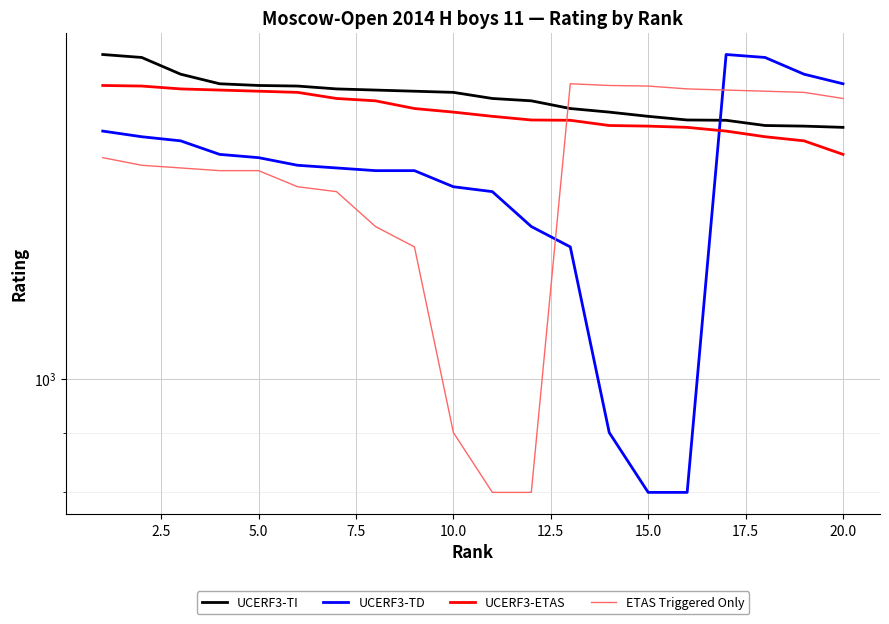

True or false: UCERF3-TD and UCERF3-ETAS cross at least once.

True